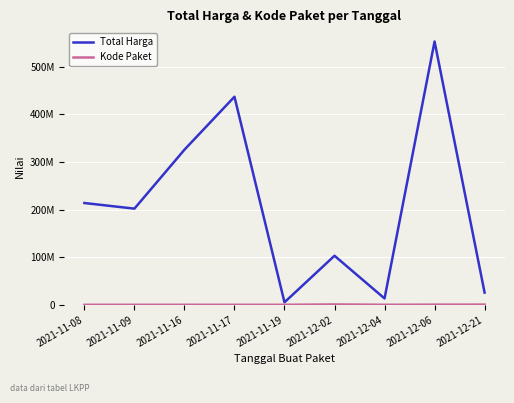

List the labels in order of Total Harga value, smallest first.

2021-11-19, 2021-12-04, 2021-12-21, 2021-12-02, 2021-11-09, 2021-11-08, 2021-11-16, 2021-11-17, 2021-12-06